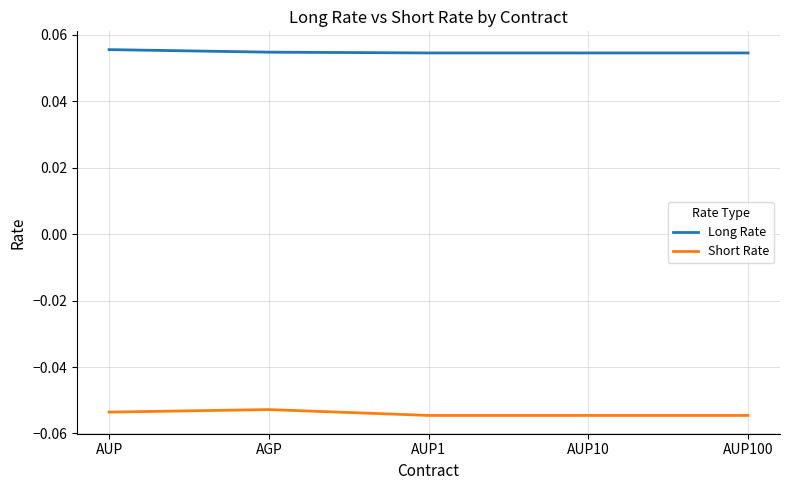

True or false: Short Rate and Long Rate cross at least once.

False